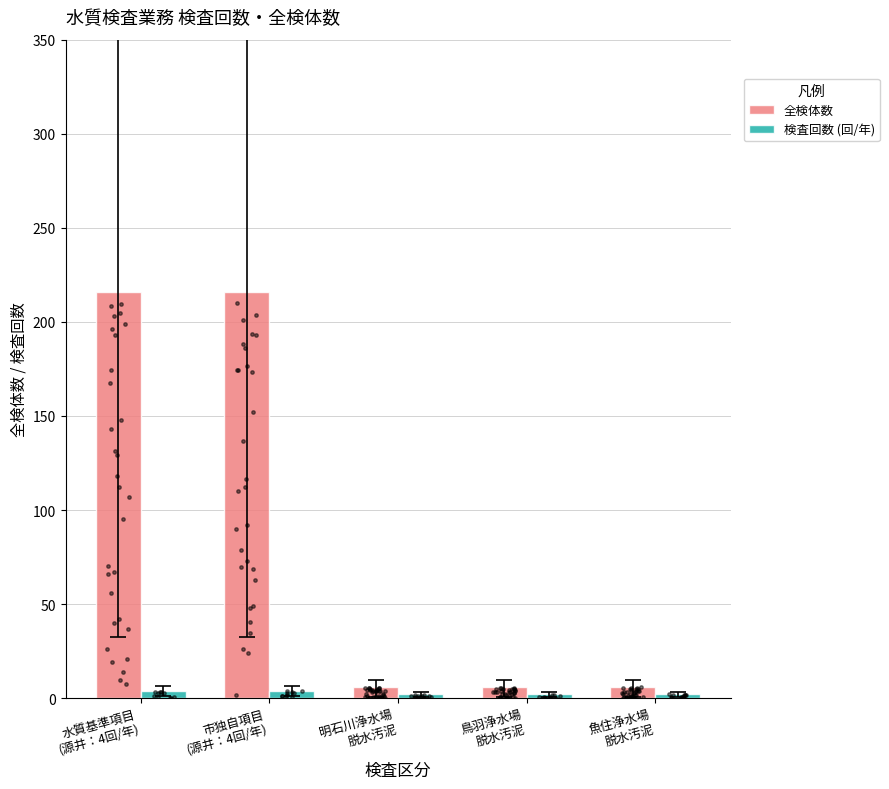

Is the value of 全検体数 at 水質基準項目
(源井：4回/年) greater than the value of 検査回数 (回/年) at 水質基準項目
(源井：4回/年)?

Yes